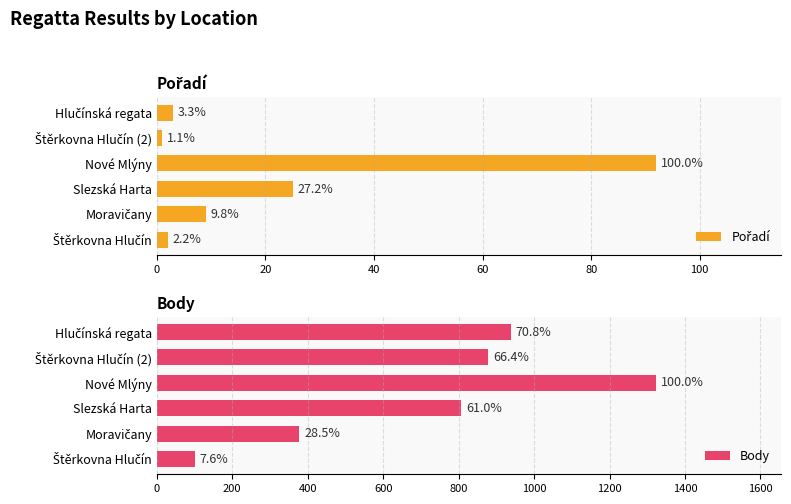

Reading right to left, transcribe all the data shown in this chart.

Pořadí: 3	1	92	25	9	2
Body: 938	879	1324	807	377	101